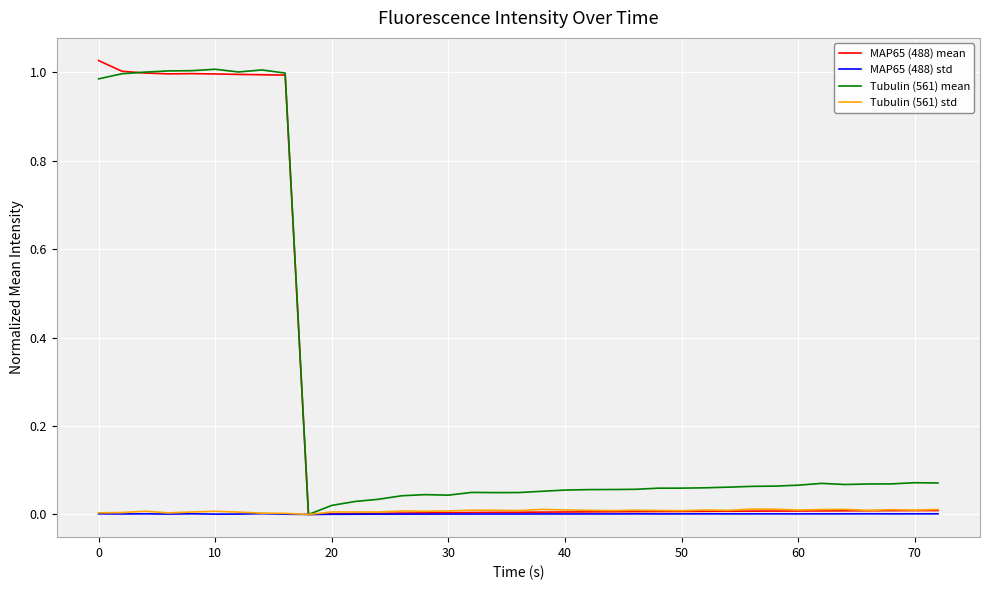

What are all the series names shown in the legend?

MAP65 (488) mean, MAP65 (488) std, Tubulin (561) mean, Tubulin (561) std